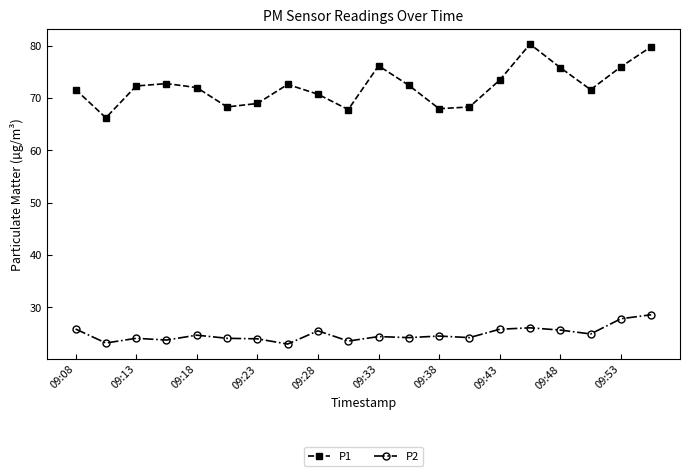

Which series has the widest spread of values?

P1